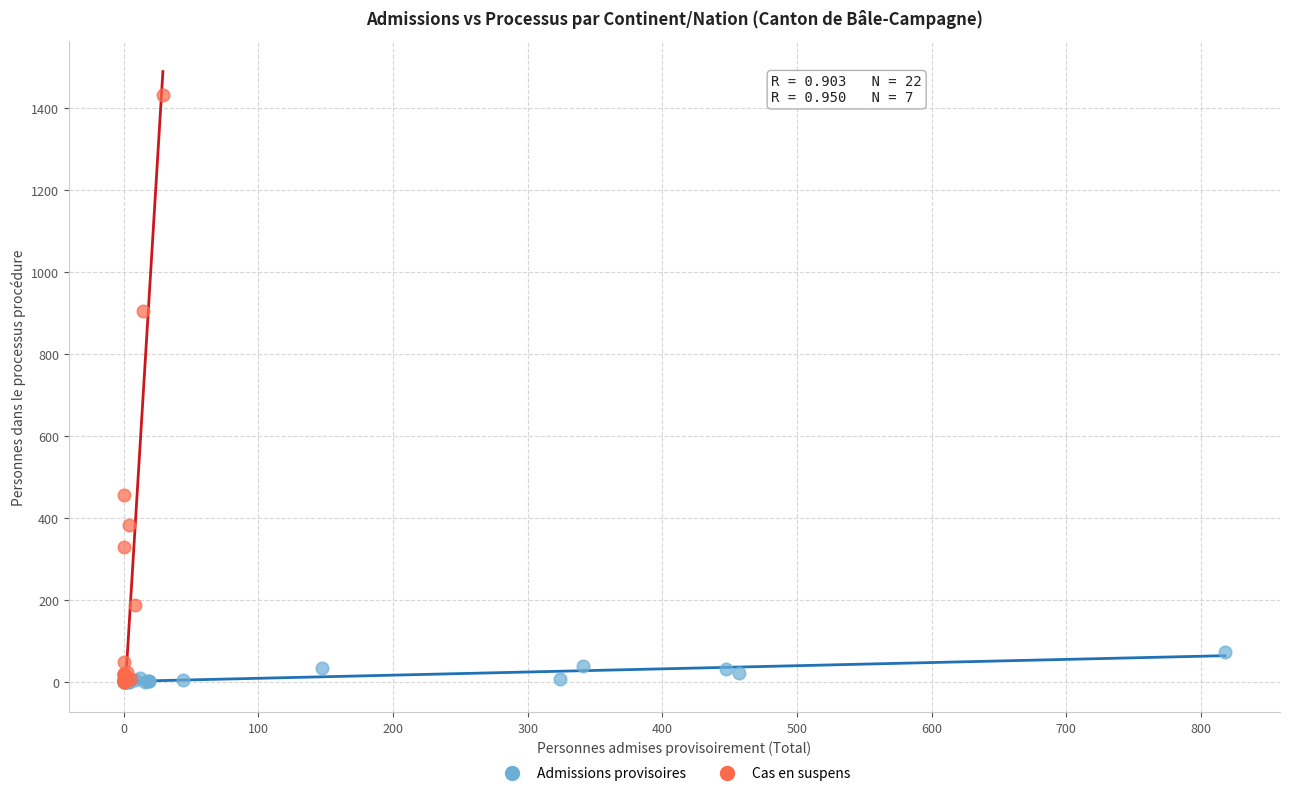

Which series has the widest spread of Y values?

Cas en suspens